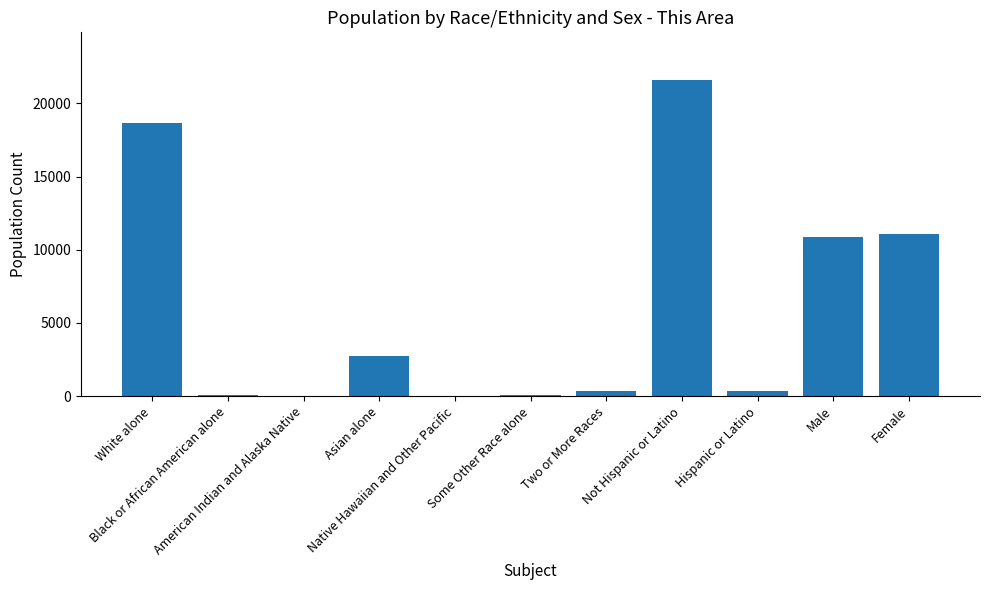

What is the sum of all values?

65853